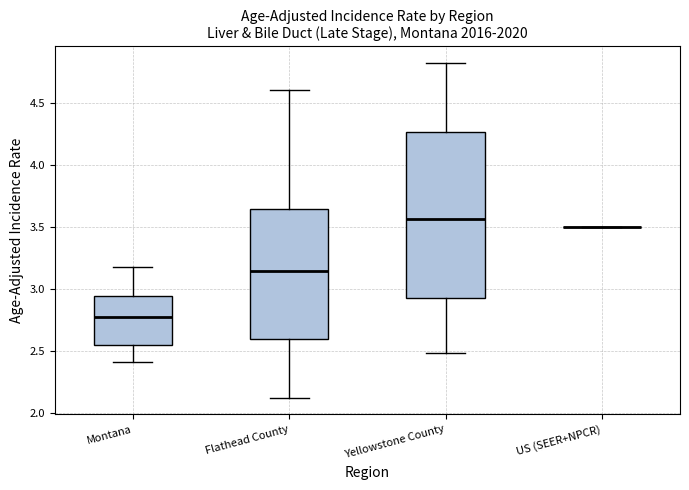

Reading left to right, read every box against the y-axis: the position of its median line, the range the box covers, and the ends of its whiskers. The values are not printed on the chart, so give them approximately, as read against the axis.

Montana: median 2.75, box 2.55 to 2.95, whiskers 2.40 to 3.20
Flathead County: median 3.15, box 2.60 to 3.65, whiskers 2.15 to 4.60
Yellowstone County: median 3.55, box 2.95 to 4.25, whiskers 2.50 to 4.80
US (SEER+NPCR): box collapsed to a line at 3.50, whiskers 3.50 to 3.50